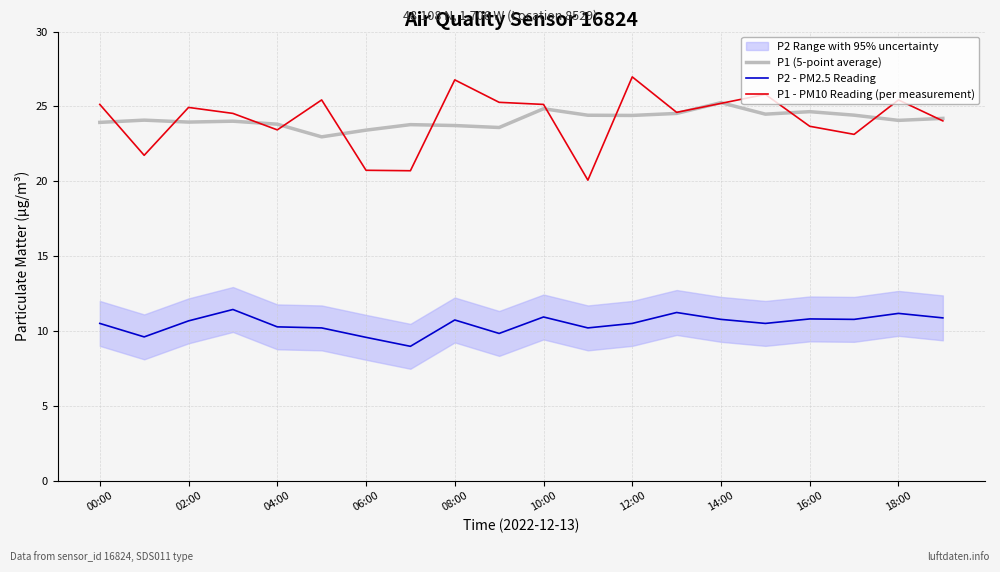

What is the difference between the second highest and second lowest values in the P1 (5-point average) series?

1.4